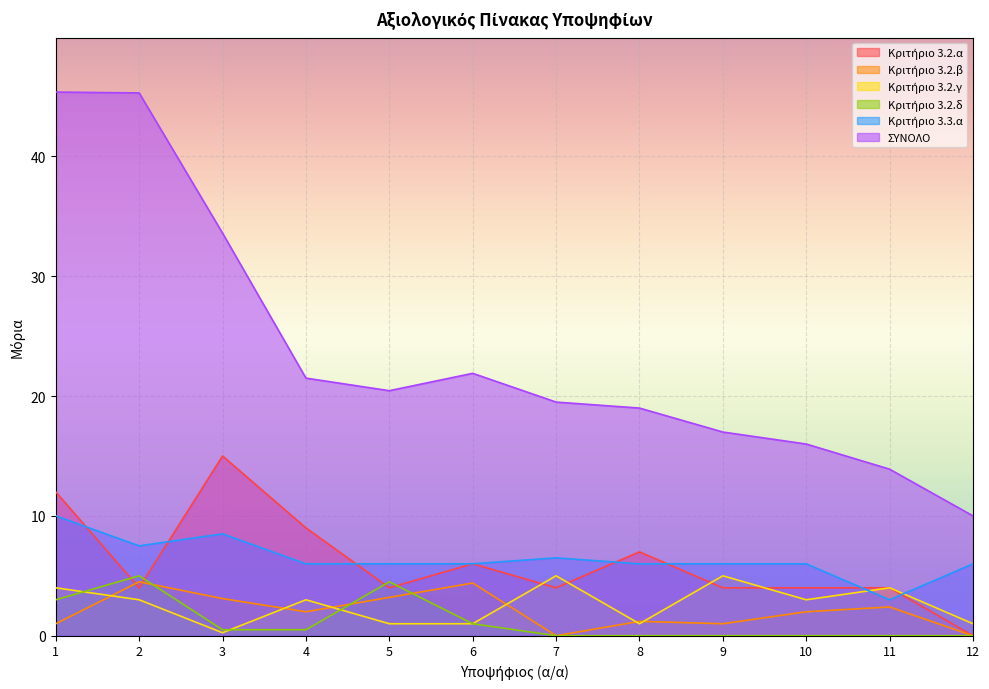

The value of ΣΥΝΟΛΟ at 9 is 17.0. True or false?

True